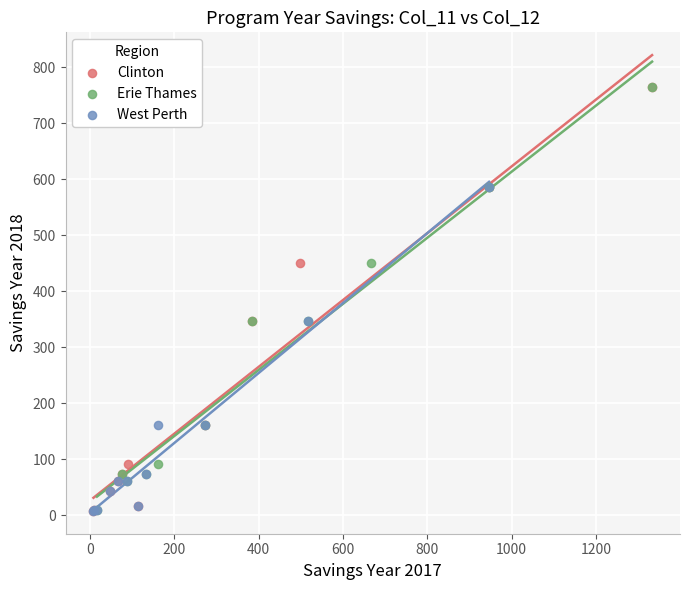

Which series has the largest Y range (max minus min)?

Clinton